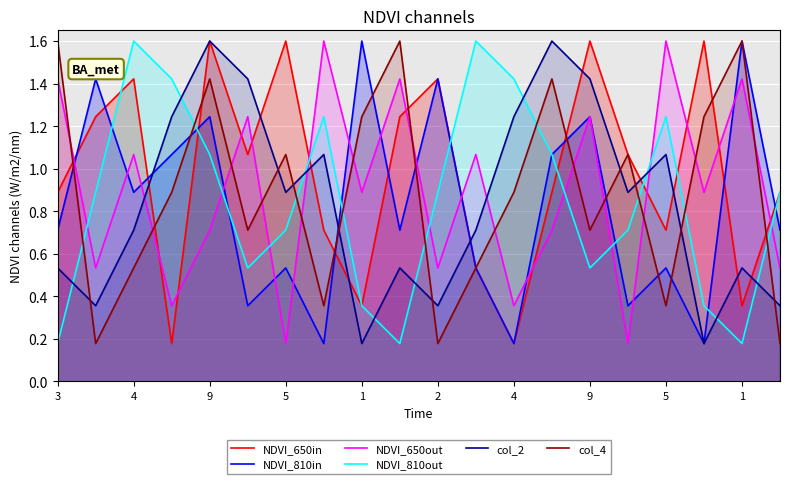

How many lines are shown in the chart?

6